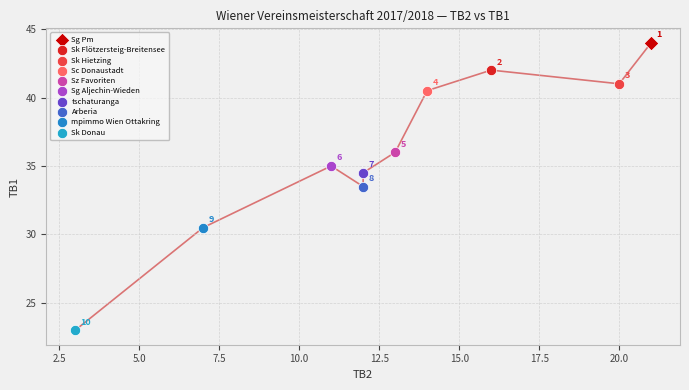

What are all the series names shown in the legend?

Sg Pm, Sk Flötzersteig-Breitensee, Sk Hietzing, Sc Donaustadt, Sz Favoriten, Sg Aljechin-Wieden, tschaturanga, Arberia, mpimmo Wien Ottakring, Sk Donau